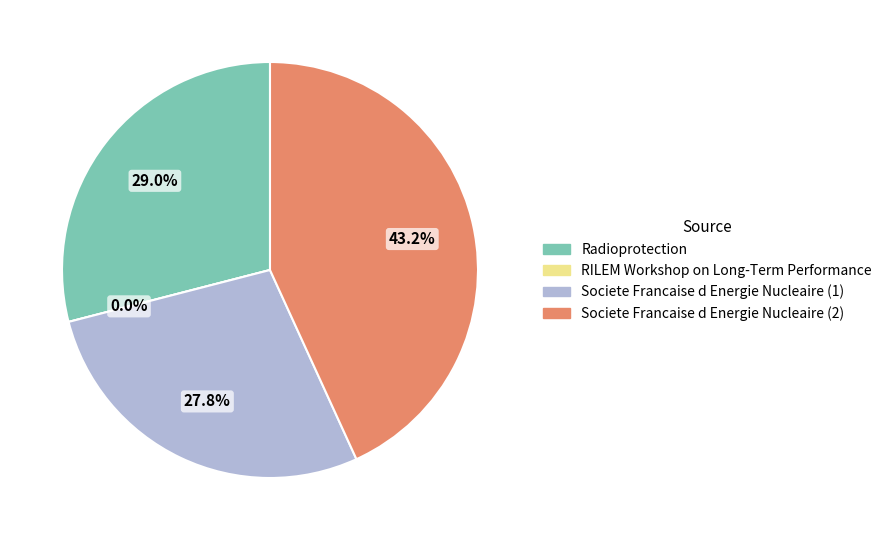

Which has a higher value, Societe Francaise d Energie Nucleaire (1) or RILEM Workshop on Long-Term Performance?

Societe Francaise d Energie Nucleaire (1)